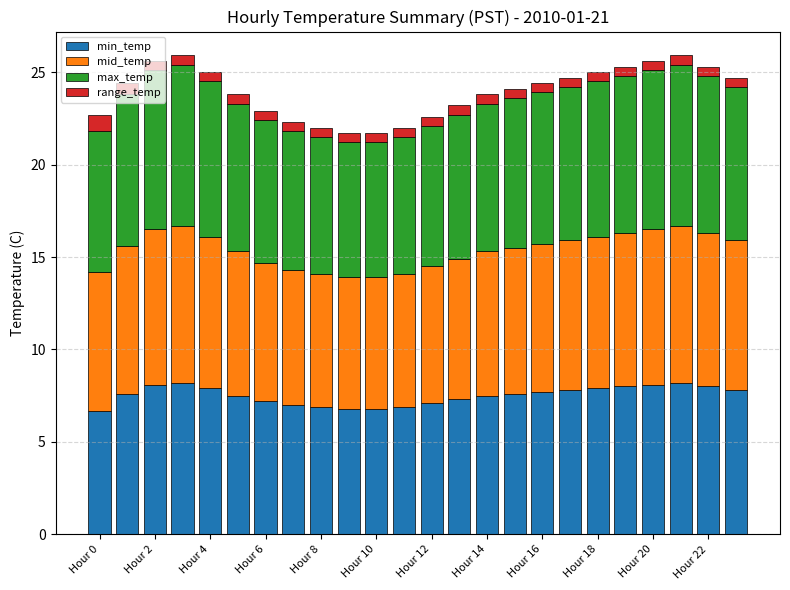

How many bars are there in total?

24